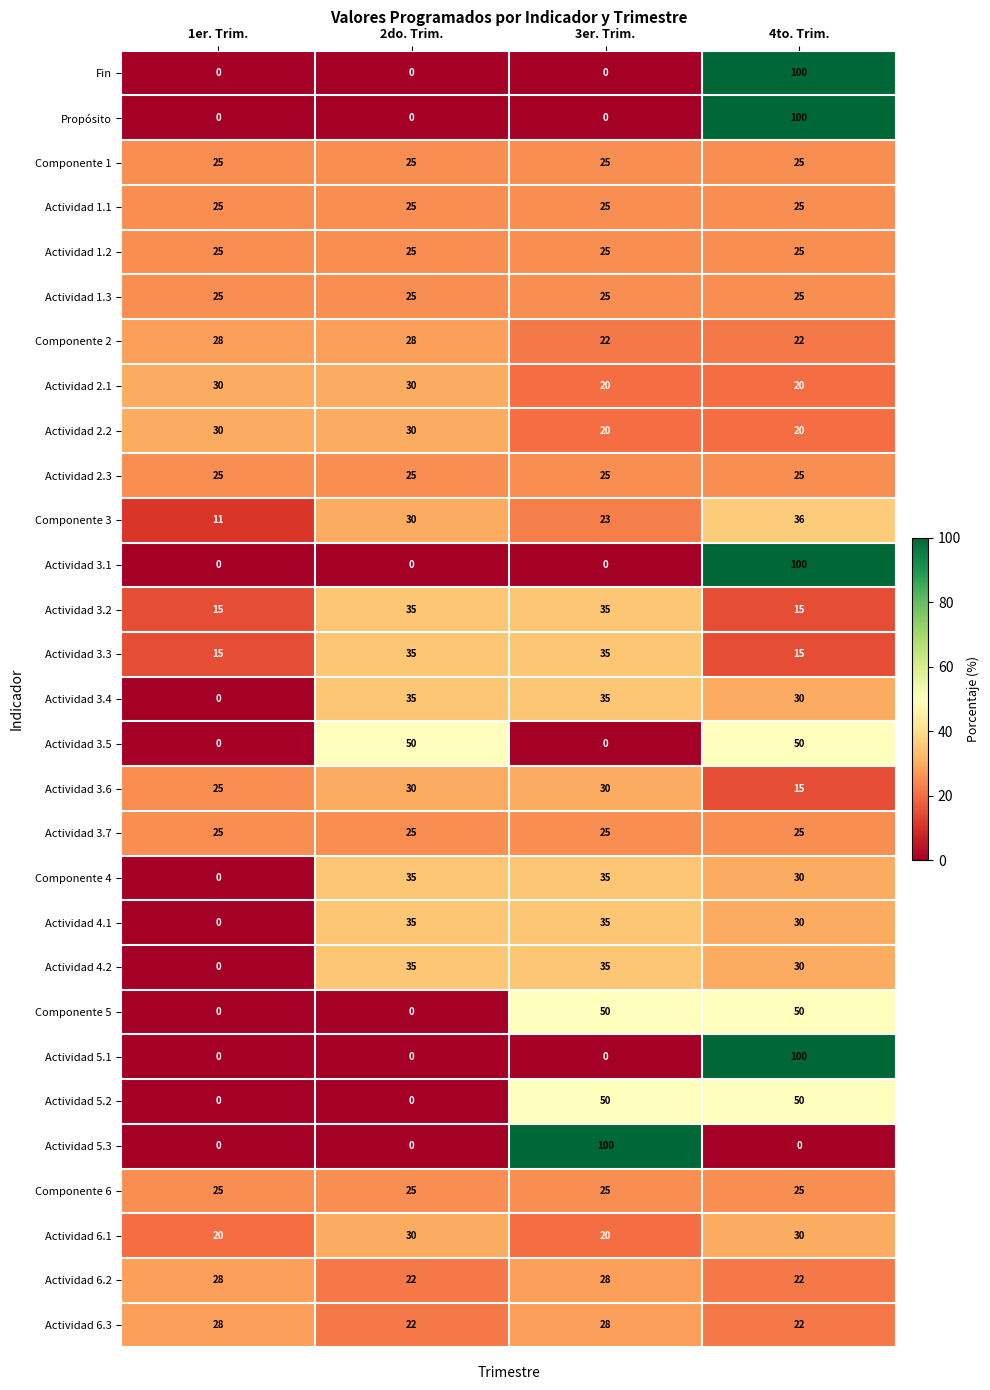

True or false: Actividad 3.6 has a value of 15 at 3er. Trim..

False